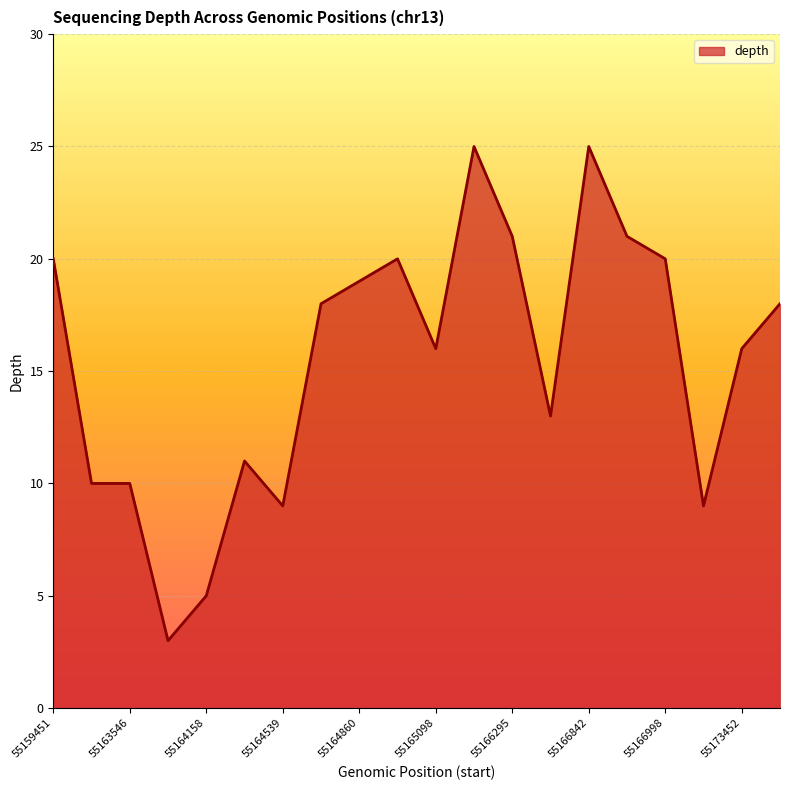

What is the minimum value shown in the chart?

3